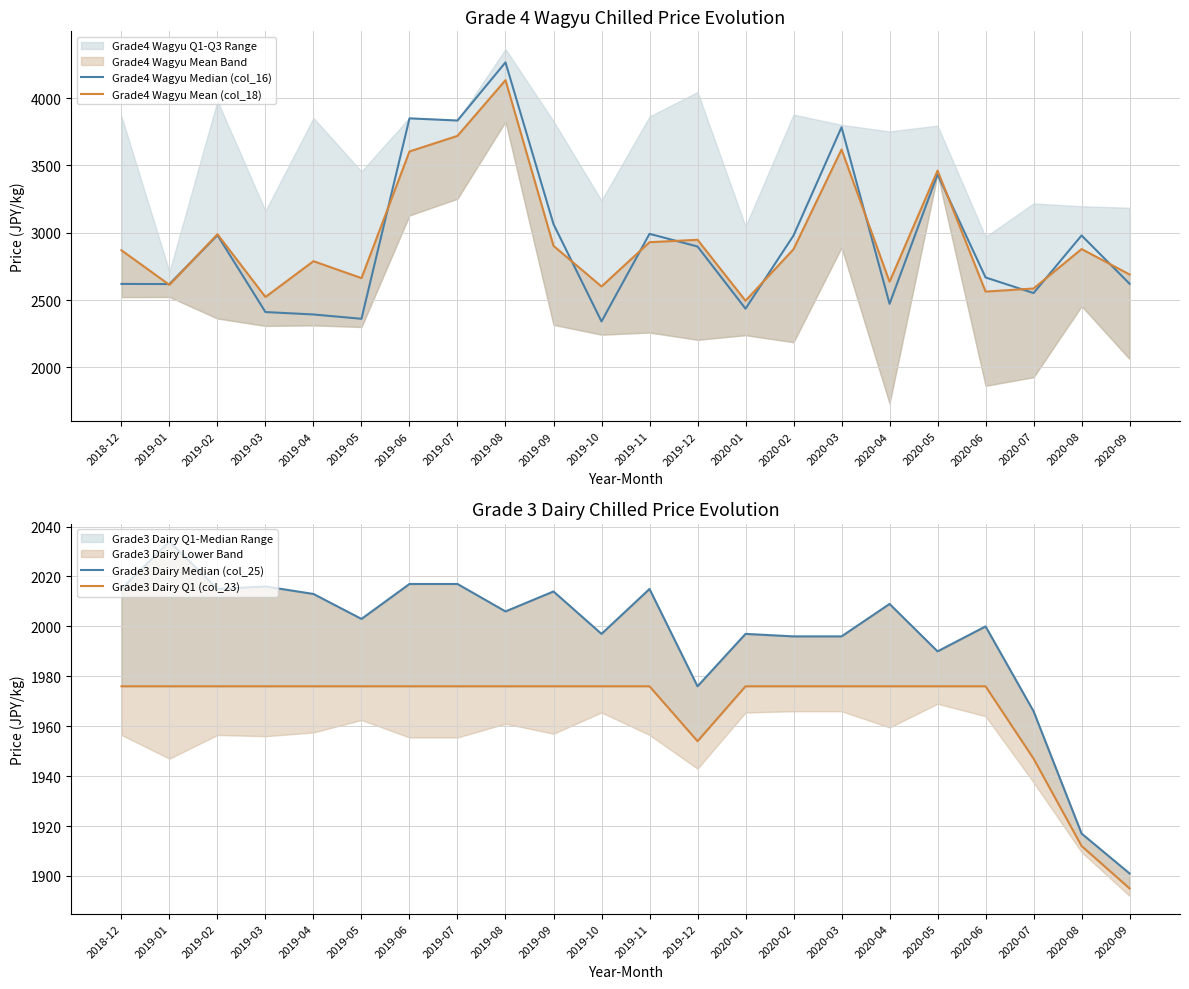

Which category has the lowest value across all series?

2020-09